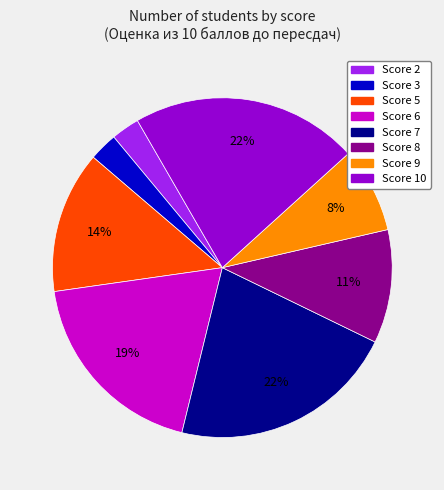

Is there a majority slice in this chart?

No